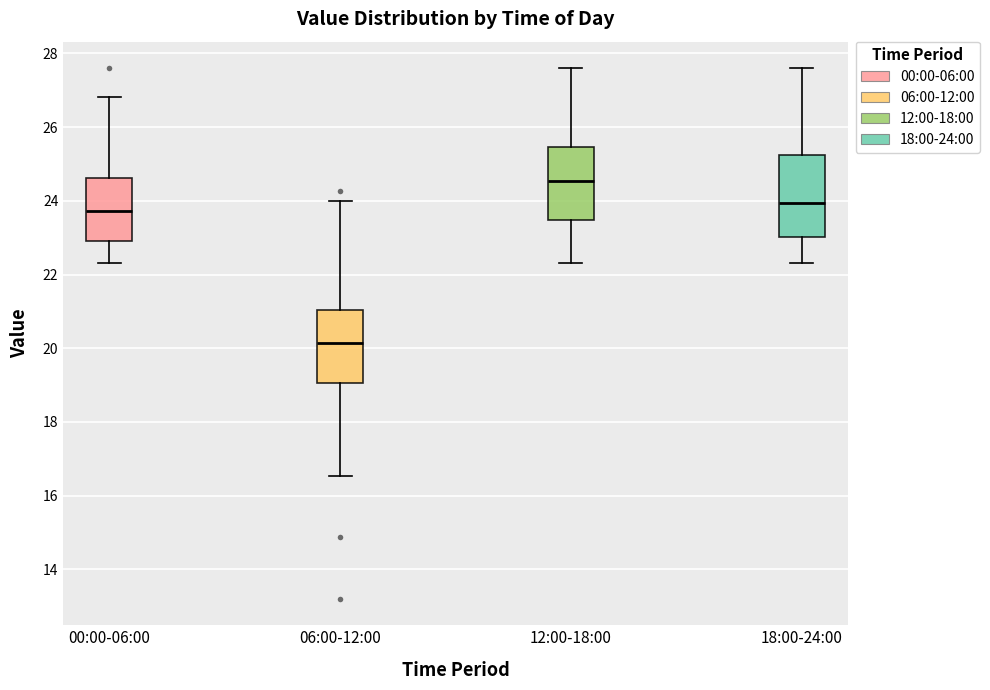

Reading left to right, transcribe this box plot: for each box, give where its median line is, the range the box spans, and where its two whiskers end, as read against the y-axis. The values are not printed on the chart, so give them approximately, as read against the axis.

00:00-06:00: median 23.8, box 23.0 to 24.6, whiskers 22.4 to 26.8
06:00-12:00: median 20.2, box 19.0 to 21.0, whiskers 16.6 to 24.0
12:00-18:00: median 24.6, box 23.4 to 25.4, whiskers 22.4 to 27.6
18:00-24:00: median 24.0, box 23.0 to 25.2, whiskers 22.4 to 27.6